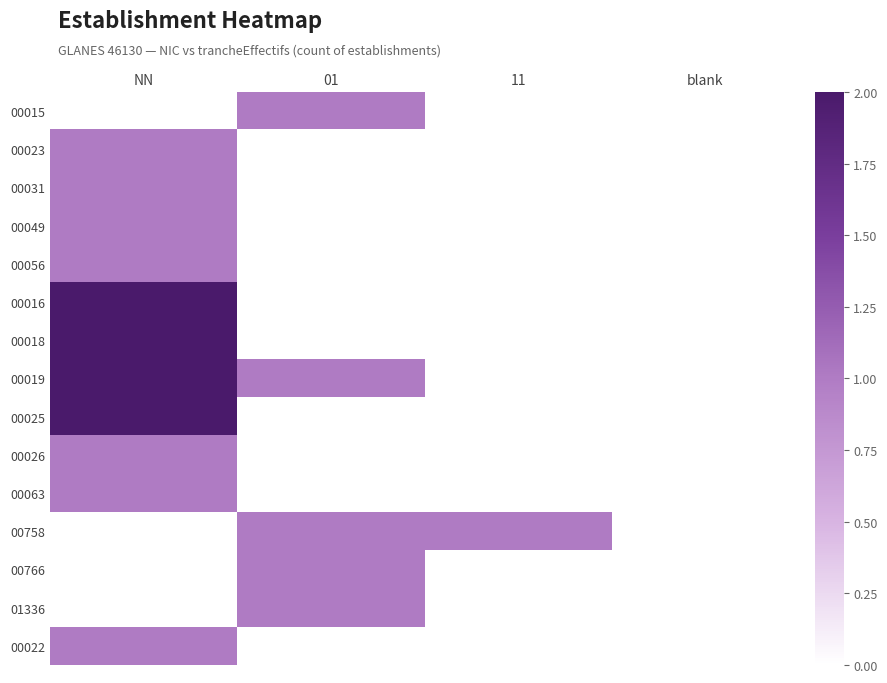

Reading left to right, transcribe all the data shown in this chart.

00015: NN=0	01=1	11=0	blank=0
00023: NN=1	01=0	11=0	blank=0
00031: NN=1	01=0	11=0	blank=0
00049: NN=1	01=0	11=0	blank=0
00056: NN=1	01=0	11=0	blank=0
00016: NN=2	01=0	11=0	blank=0
00018: NN=2	01=0	11=0	blank=0
00019: NN=2	01=1	11=0	blank=0
00025: NN=2	01=0	11=0	blank=0
00026: NN=1	01=0	11=0	blank=0
00063: NN=1	01=0	11=0	blank=0
00758: NN=0	01=1	11=1	blank=0
00766: NN=0	01=1	11=0	blank=0
01336: NN=0	01=1	11=0	blank=0
00022: NN=1	01=0	11=0	blank=0